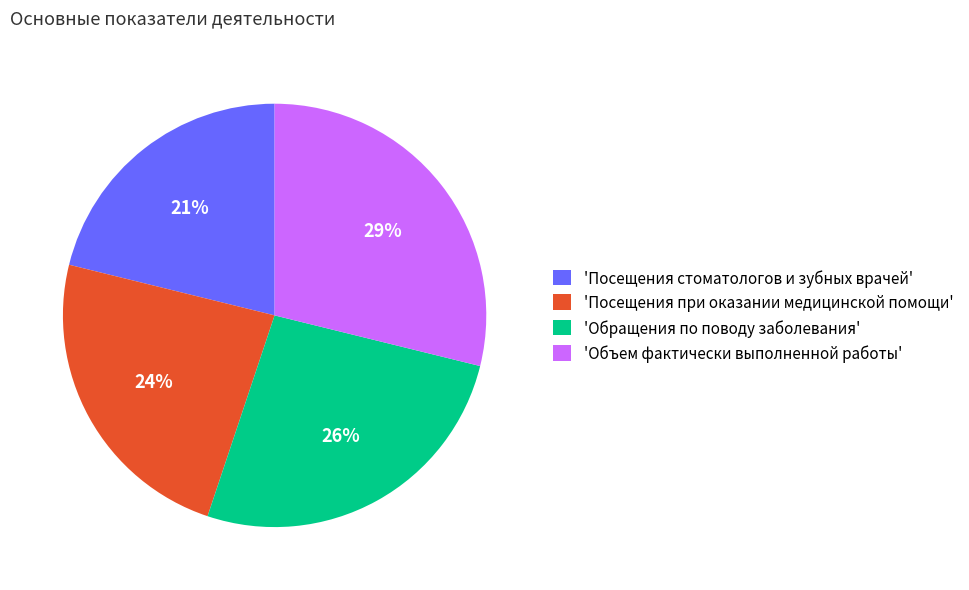

What is the ratio of the value at 'Объем фактически выполненной работы' to the value at 'Обращения по поводу заболевания'?

1.1